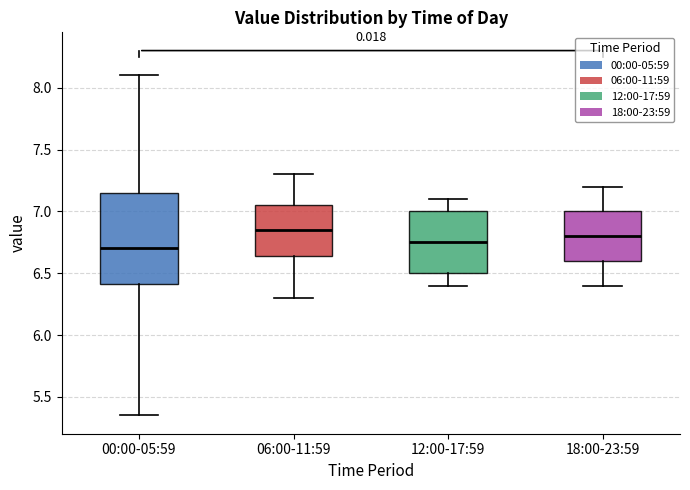

Reading left to right, transcribe this box plot: for each box, give where its median line is, the range the box spans, and where its two whiskers end, as read against the y-axis. The values are not printed on the chart, so give them approximately, as read against the axis.

00:00-05:59: median 6.70, box 6.40 to 7.15, whiskers 5.35 to 8.10
06:00-11:59: median 6.85, box 6.65 to 7.05, whiskers 6.30 to 7.30
12:00-17:59: median 6.75, box 6.50 to 7.00, whiskers 6.40 to 7.10
18:00-23:59: median 6.80, box 6.60 to 7.00, whiskers 6.40 to 7.20